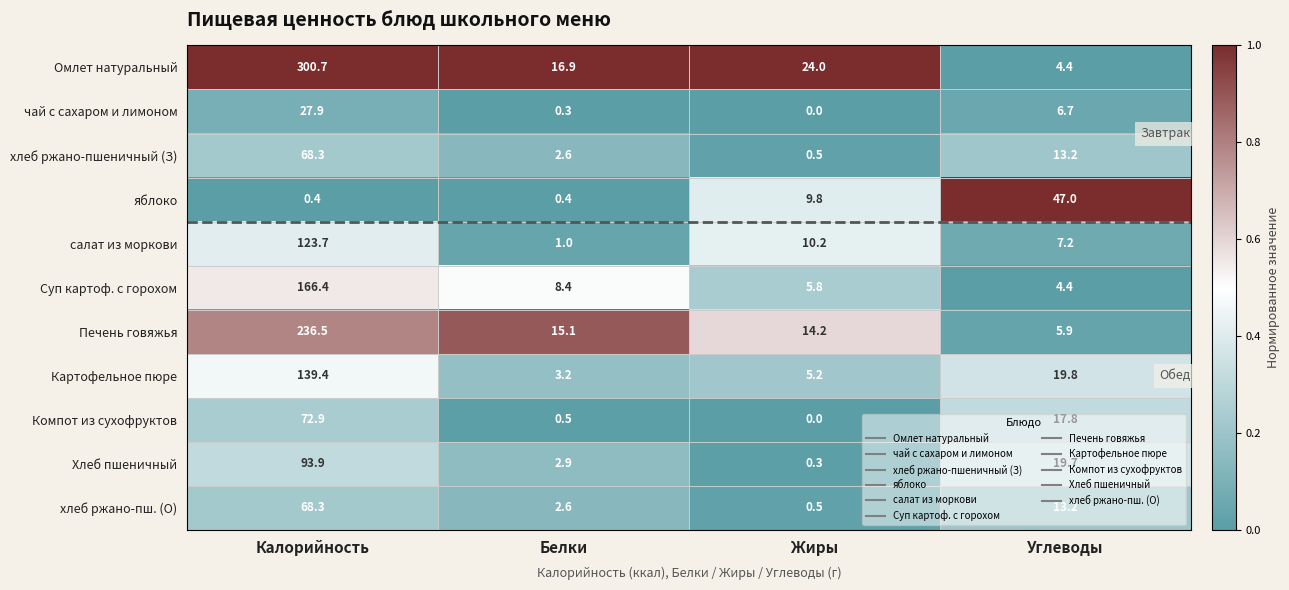

Which series changed the most between Калорийность and Жиры?

Омлет натуральный